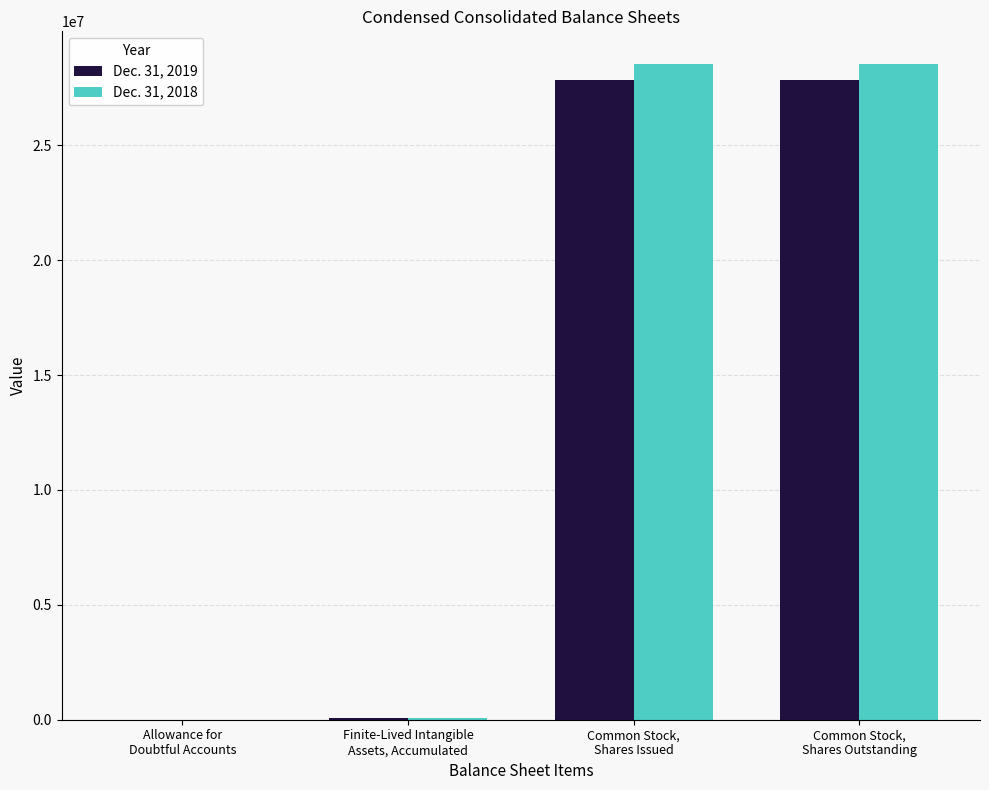

What is the total value across all series at Common Stock,
Shares Outstanding?

56385168